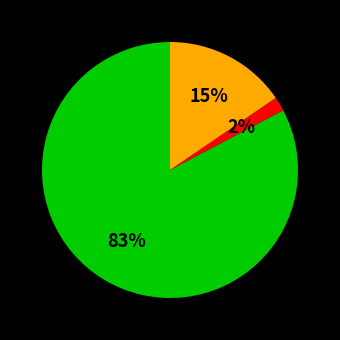

Is there any slice that represents more than half of the pie?

Yes